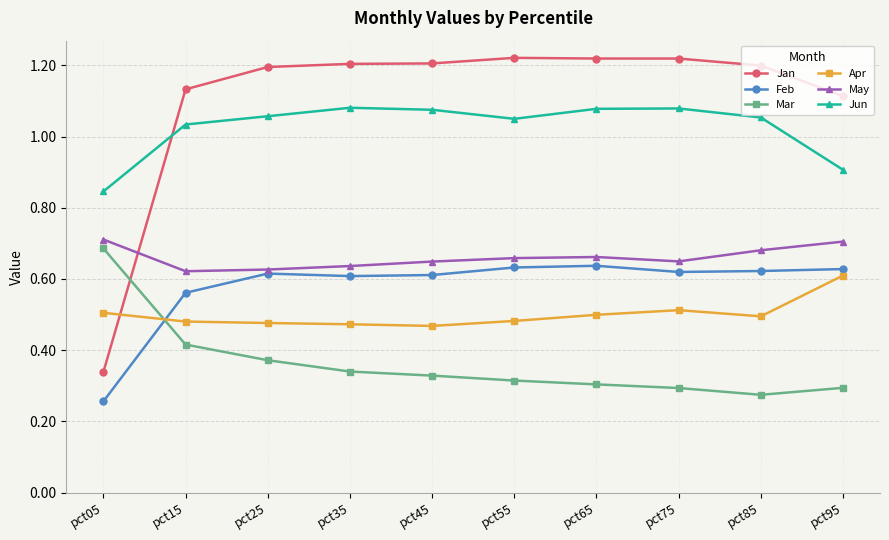

True or false: May and Feb intersect in this chart.

False